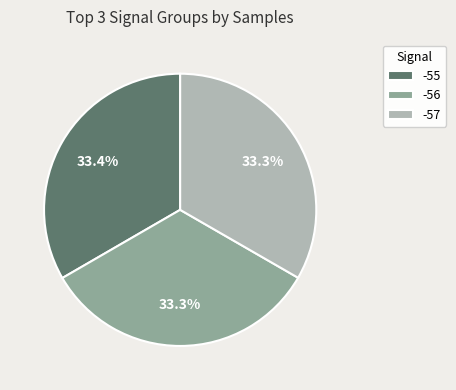

To the nearest percent, what portion does -55 represent?

33%